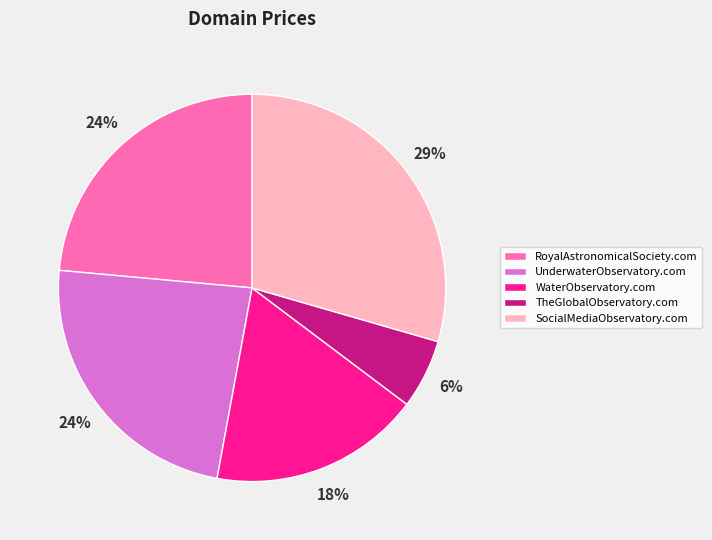

True or false: UnderwaterObservatory.com accounts for 24% of the total.

True